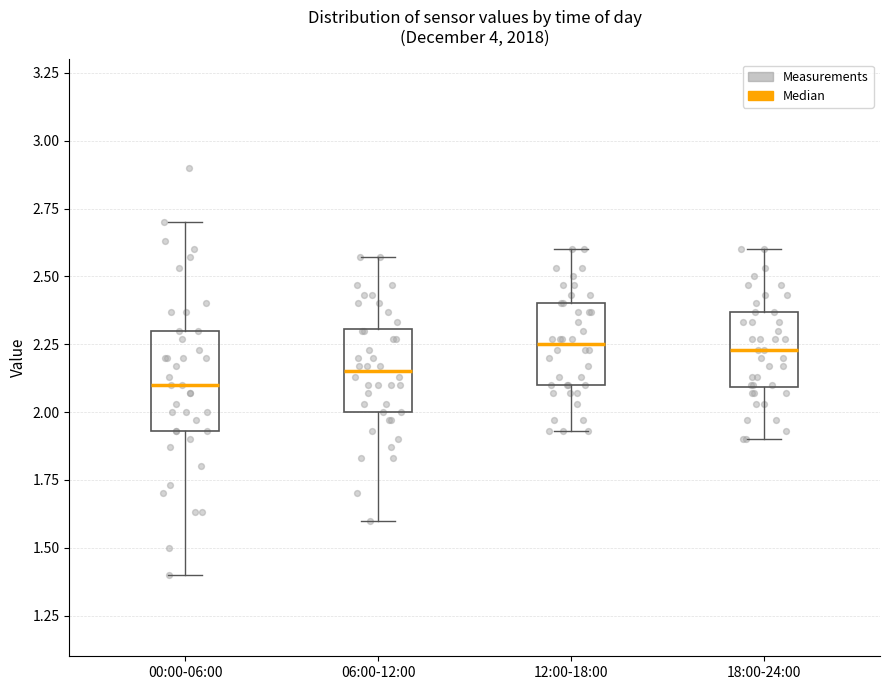

Where is the lower edge of the box for 00:00-06:00 on the y-axis? The values are not printed on the chart, so give them approximately, as read against the axis.

1.95